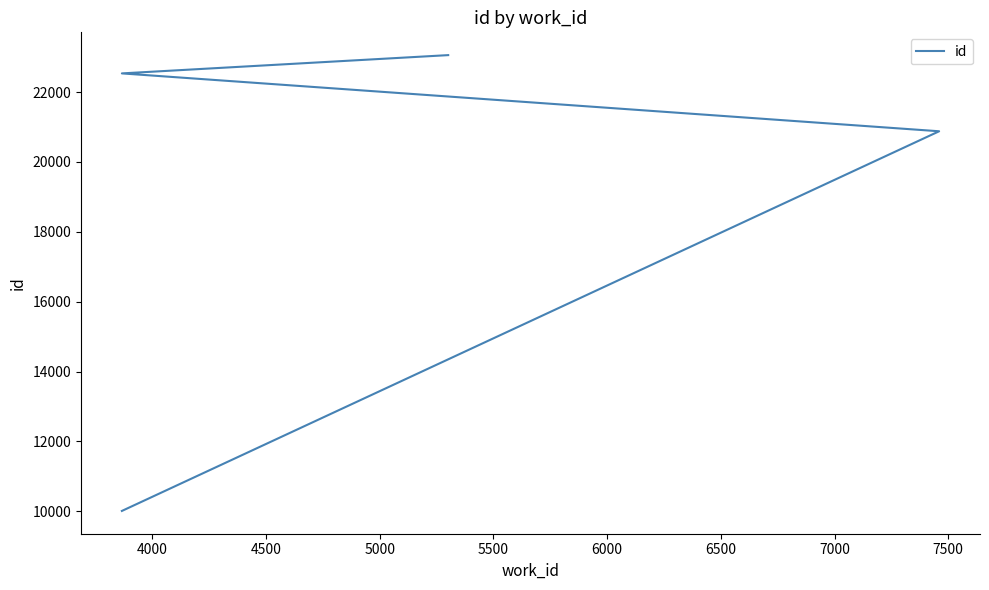

How many data points are above 22533?

1